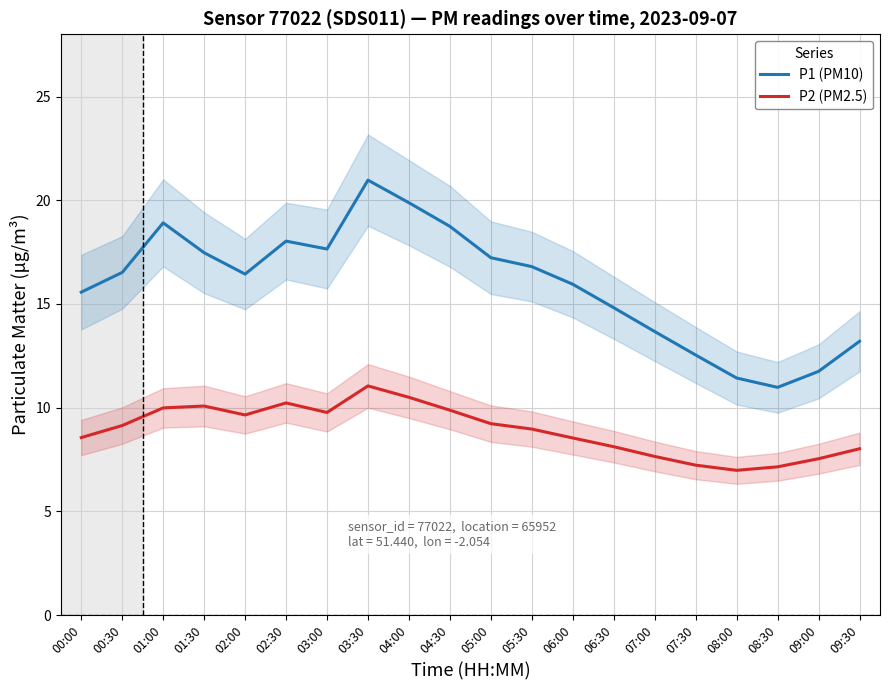

Where is the first local maximum for P1 (PM10)?

01:00